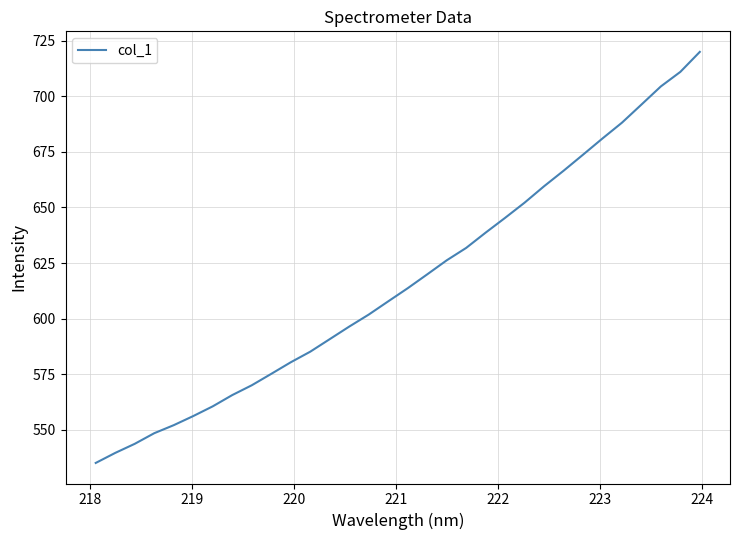

What is the difference between the maximum and minimum values?

184.9